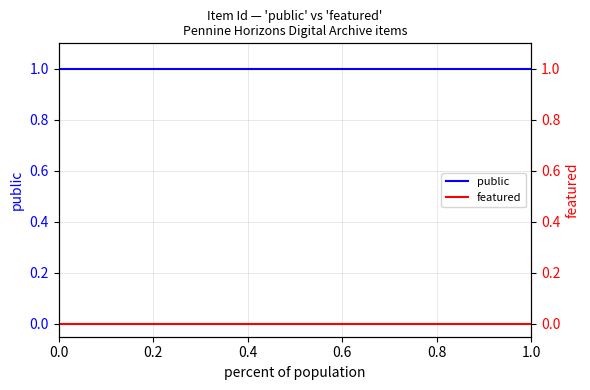

List the series in order of their overall mean, lowest first.

featured, public